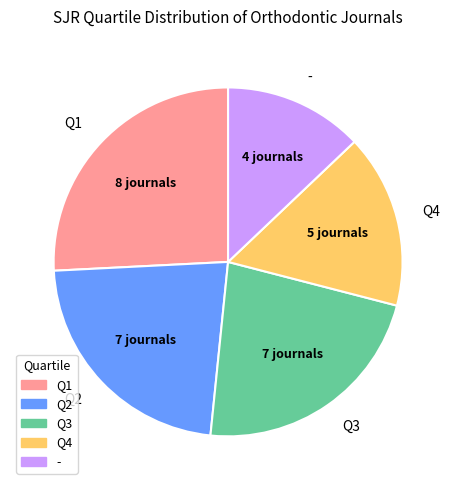

The Q4 slice represents 16% of the pie. True or false?

True